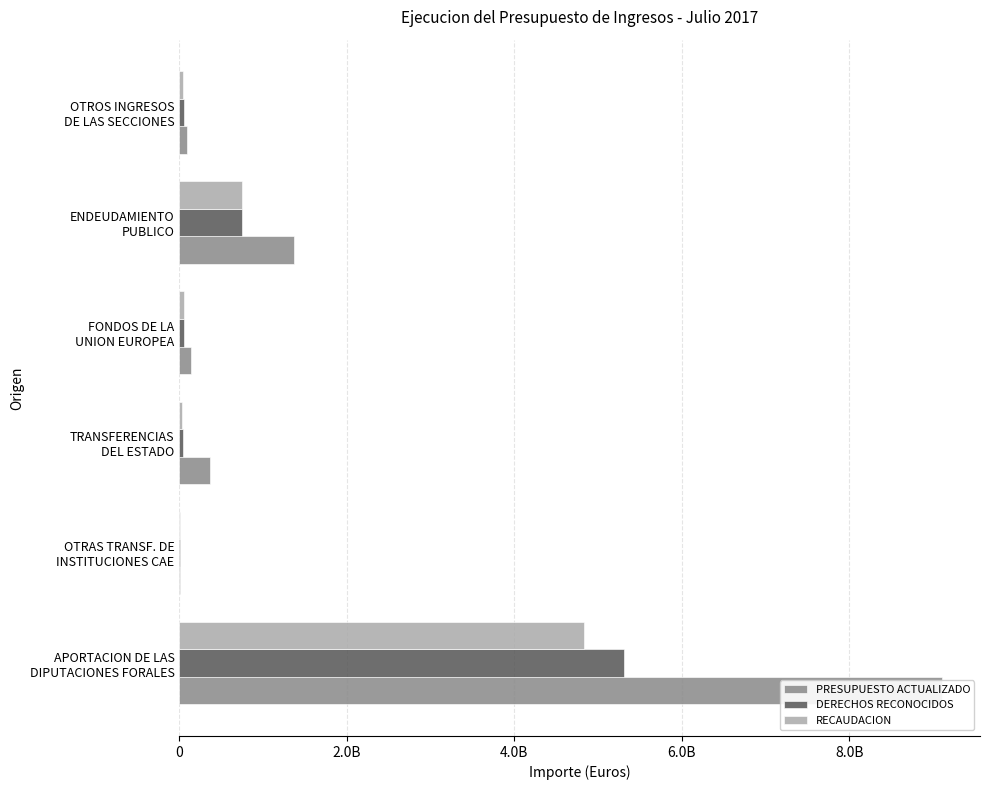

The value of PRESUPUESTO ACTUALIZADO at APORTACION DE LAS DIPUTACIONES FORALES is 3796280508.5. True or false?

False